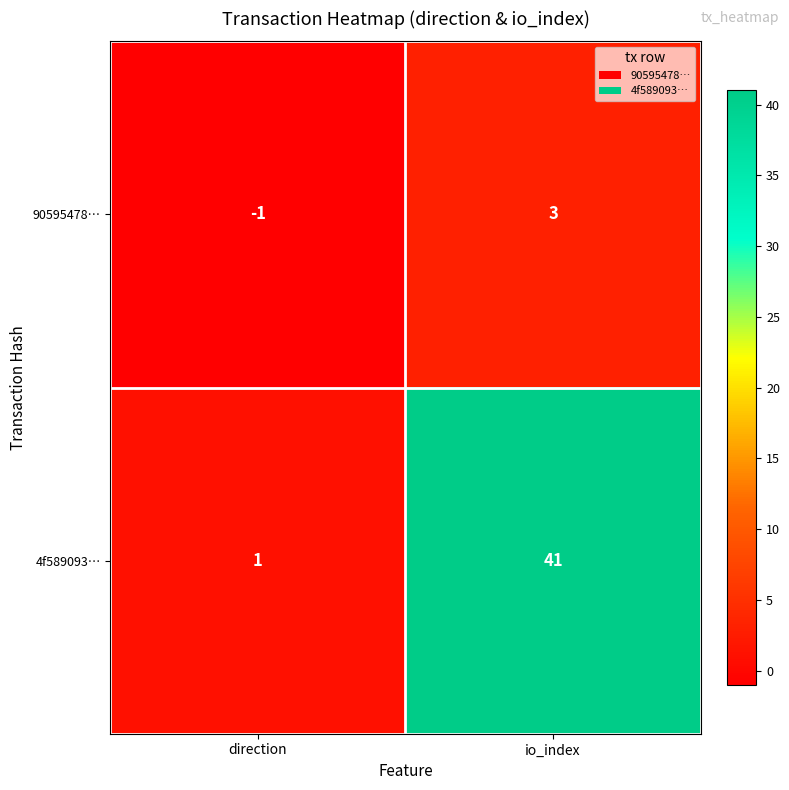

Which category has the highest value in the 4f589093… series?

io_index